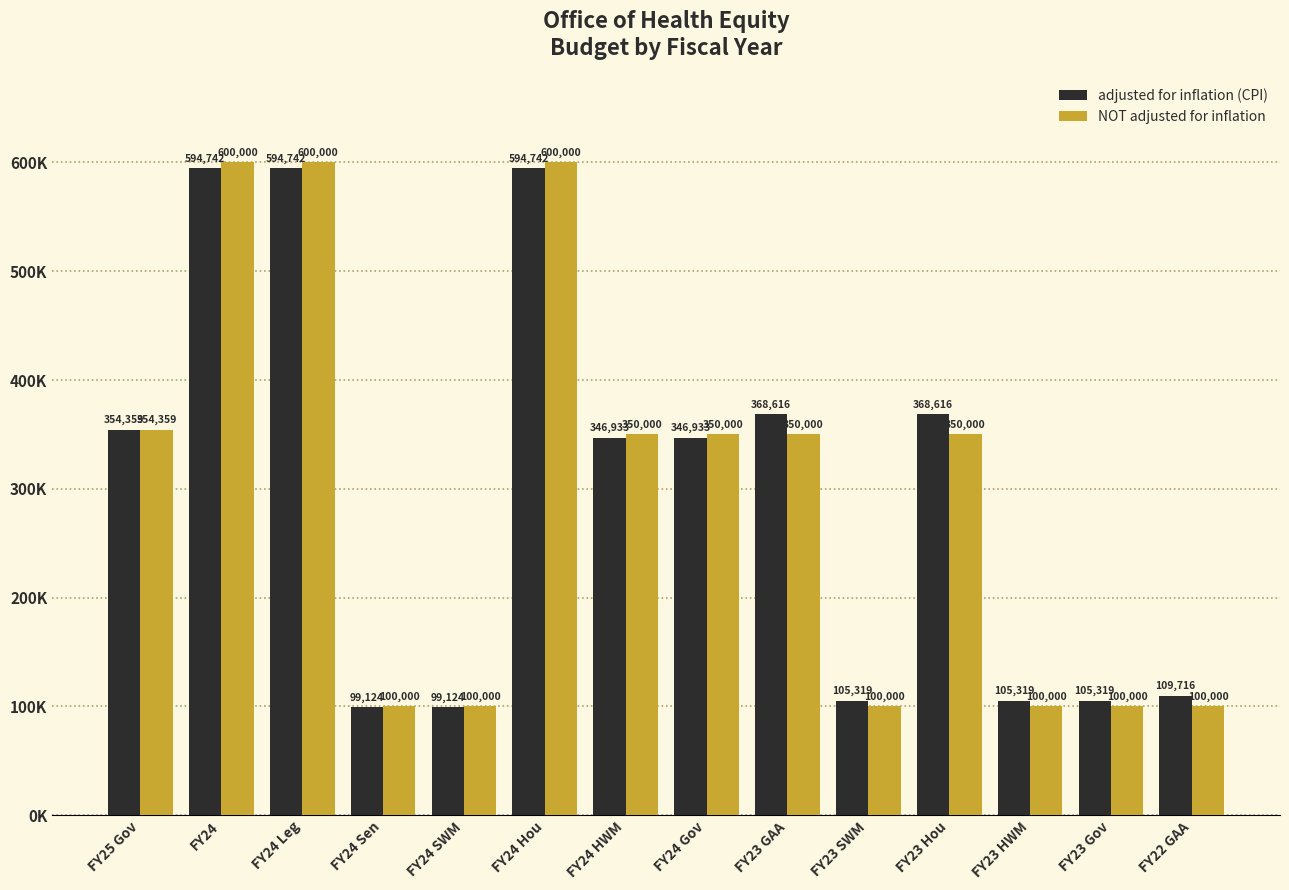

What are all the series names shown in the legend?

adjusted for inflation (CPI), NOT adjusted for inflation